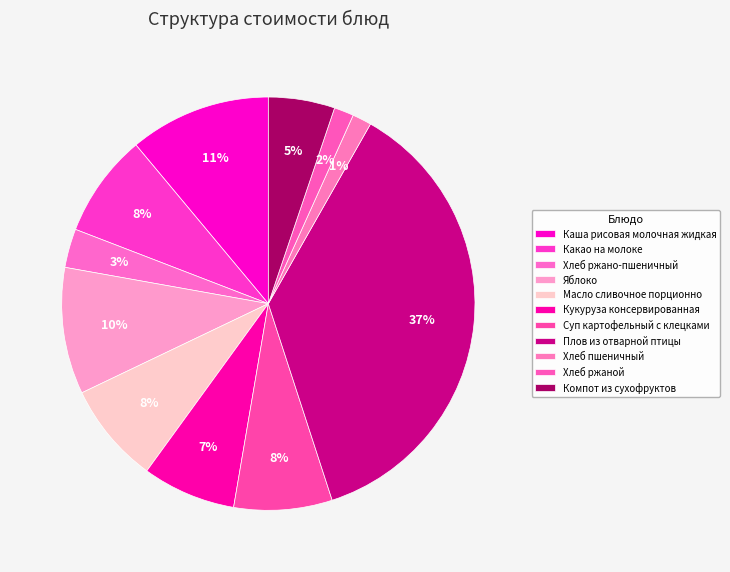

What percentage is the Хлеб пшеничный slice, to the nearest percent?

1%